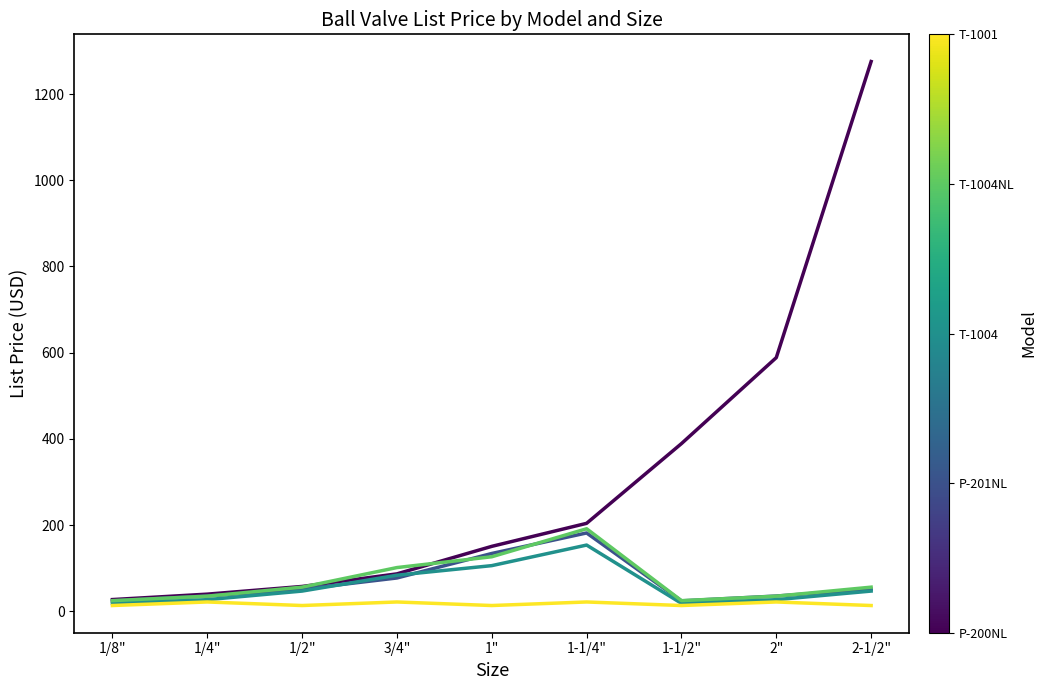

Reading left to right, transcribe all the data shown in this chart.

P-200NL: 27.6	40.2	58.0	87.2	151.0	204.4	389.3	588.7	1275.3
P-201NL: 24.6	35.8	51.7	77.7	134.5	182.1	24.6	35.8	51.7
T-1004: 18.8	27.4	47.3	84.1	106.3	154.0	18.8	27.4	47.3
T-1004NL: 25.1	35.5	56.4	101.8	126.9	191.8	25.1	35.5	56.4
T-1001: 13.8	22.0	13.8	22.0	13.8	22.0	13.8	22.0	13.8